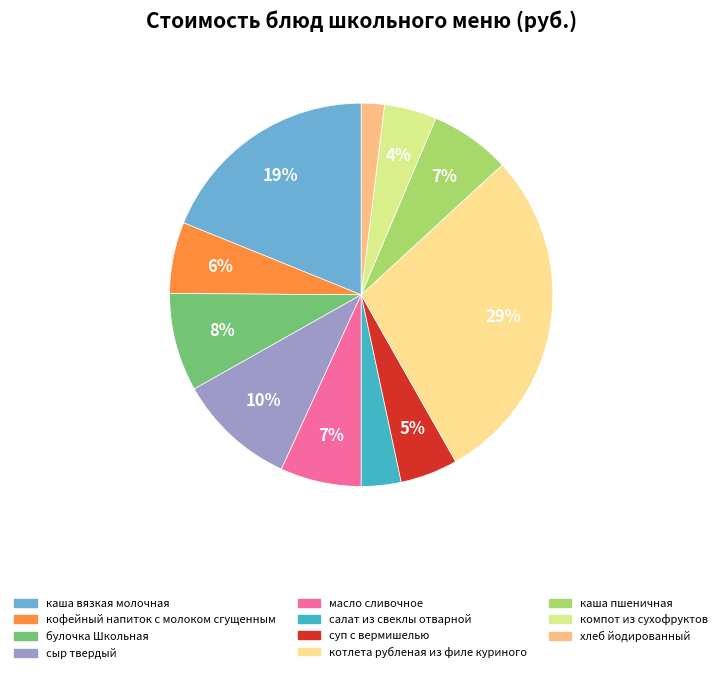

How many slices are in this pie chart?

11